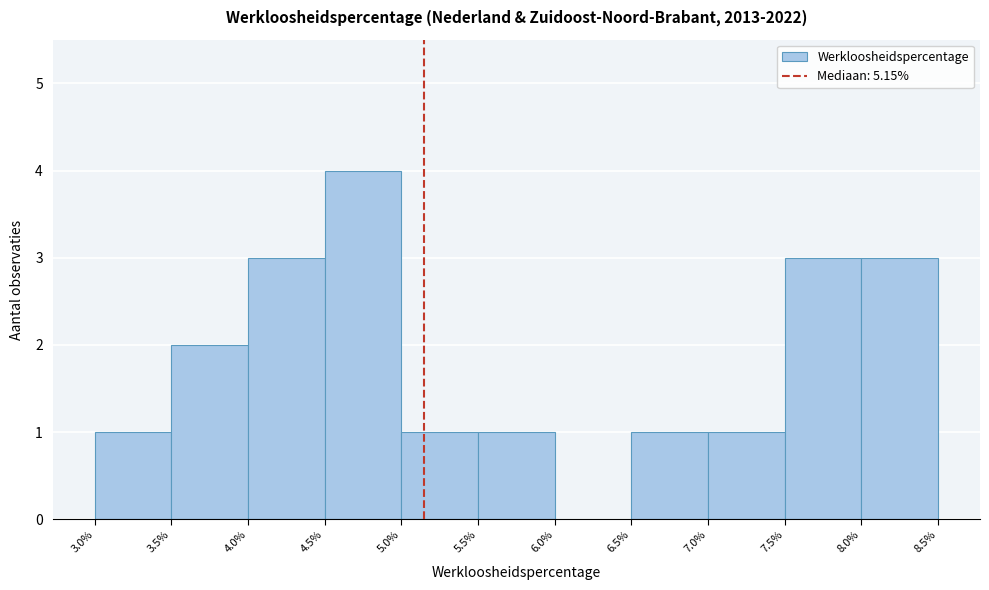

Reading left to right, list every bar in this chart as the range it spans on the x-axis followed by its height. The values are not printed on the chart, so give them approximately, as read against the axis.

3.0% to 3.5%: 1
3.5% to 4.0%: 2
4.0% to 4.5%: 3
4.5% to 5.0%: 4
5.0% to 5.5%: 1
5.5% to 6.0%: 1
6.0% to 6.5%: 0
6.5% to 7.0%: 1
7.0% to 7.5%: 1
7.5% to 8.0%: 3
8.0% to 8.5%: 3